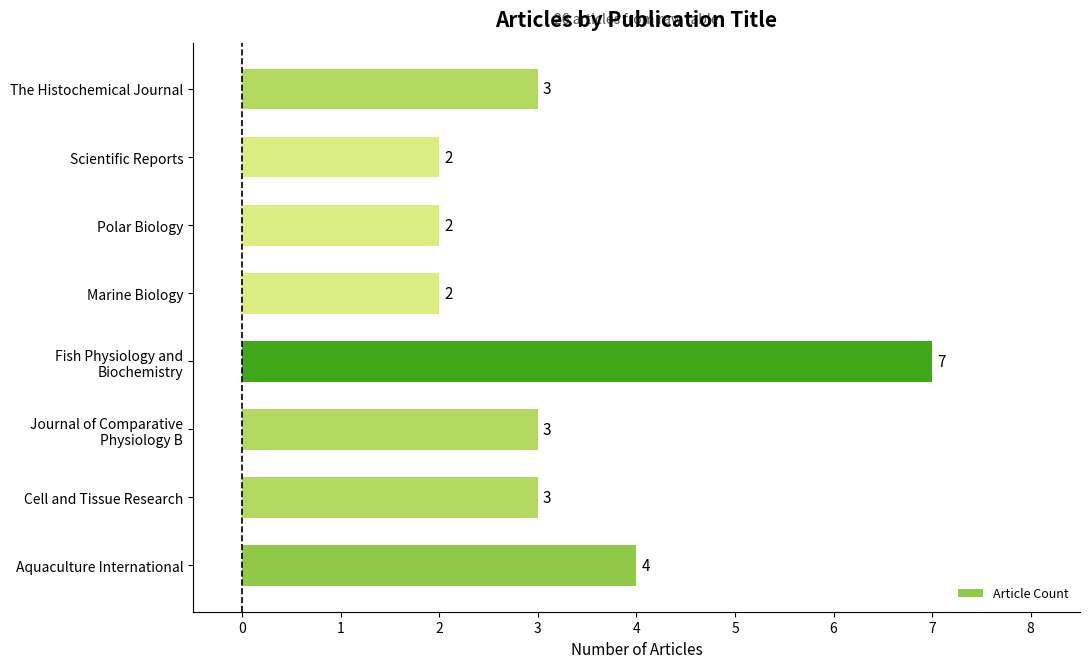

What is the ratio of the value at Scientific Reports to the value at Polar Biology?

1.0